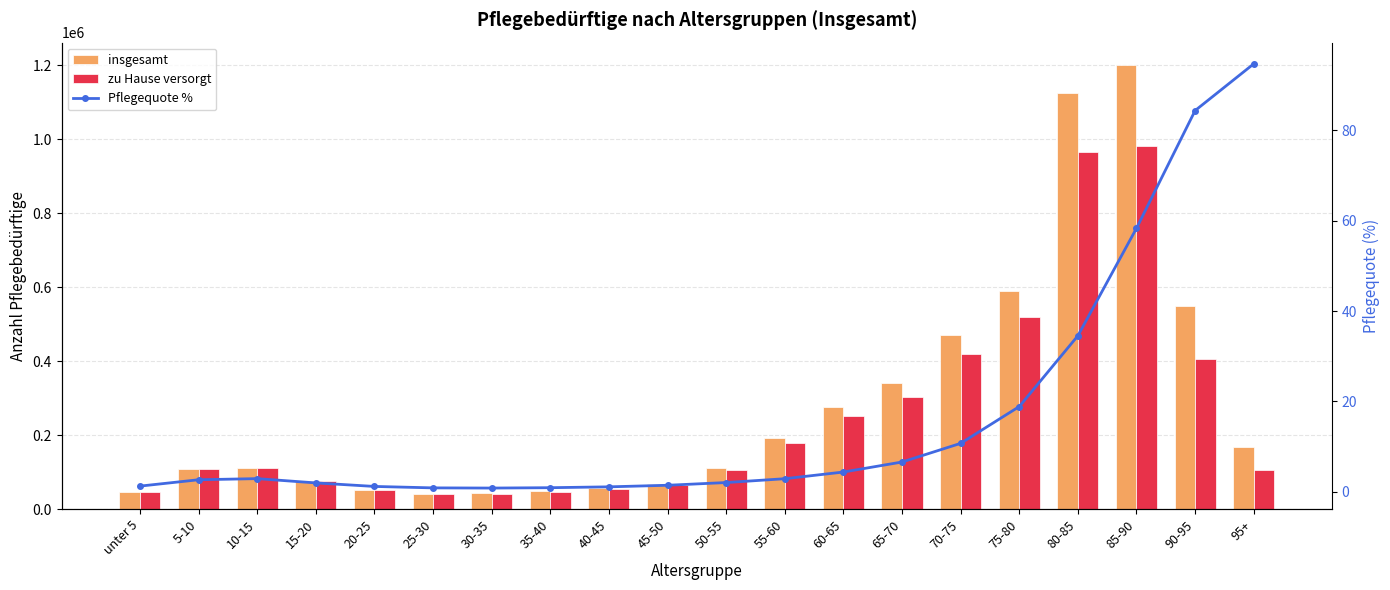

Does the chart contain stacked bars?

No